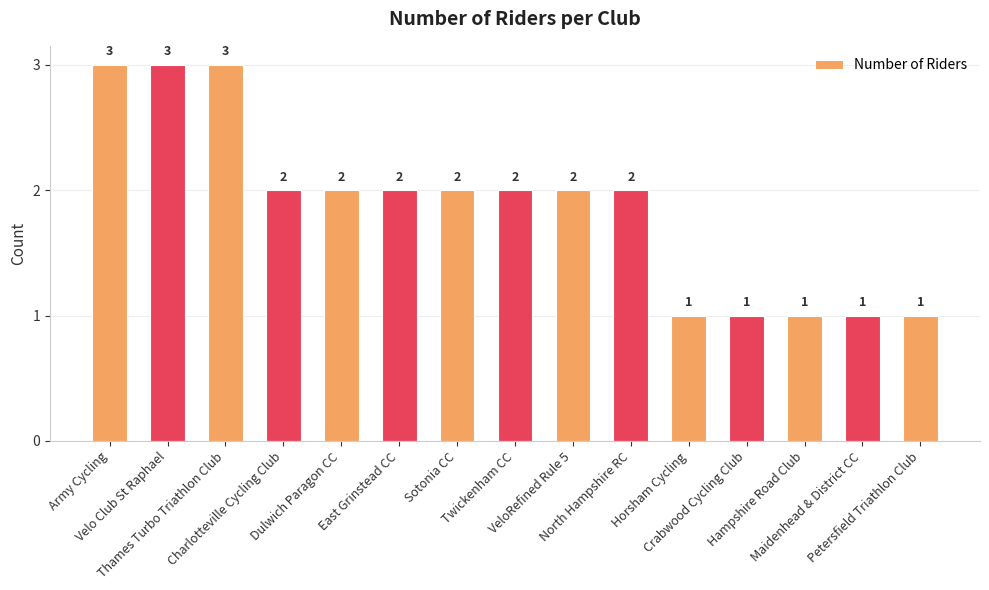

What is the sum of the values at Dulwich Paragon CC and Petersfield Triathlon Club?

3